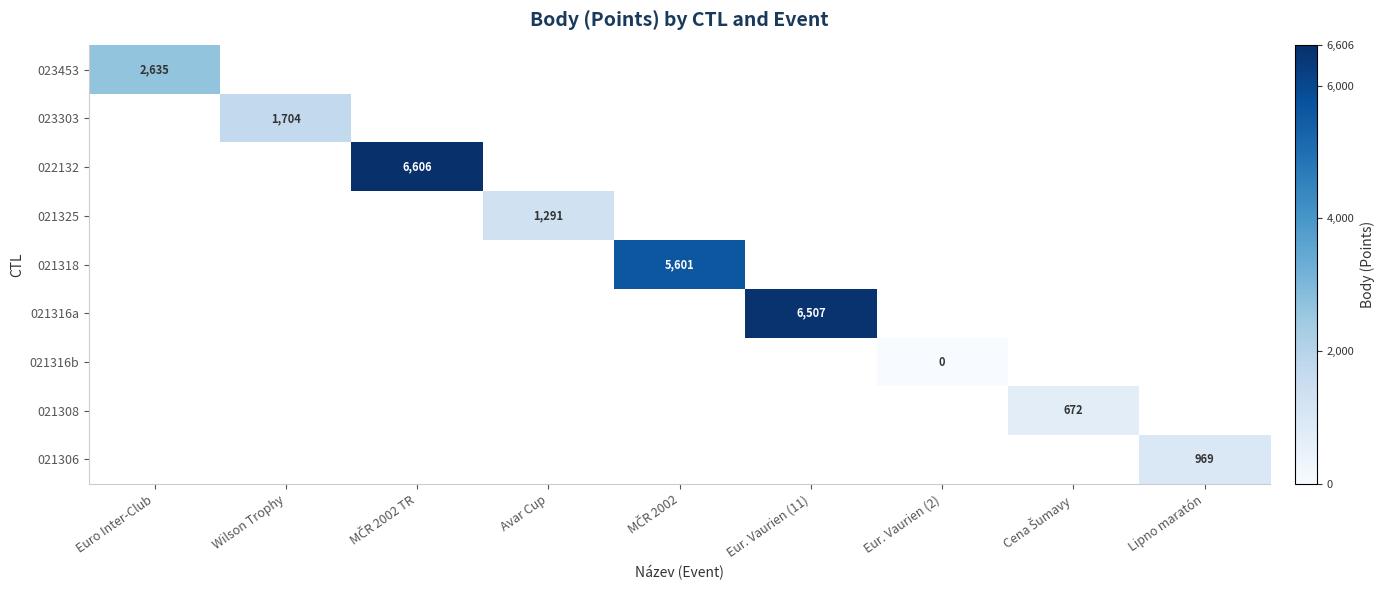

The value of 021325 at Avar Cup is 2310.2. True or false?

False